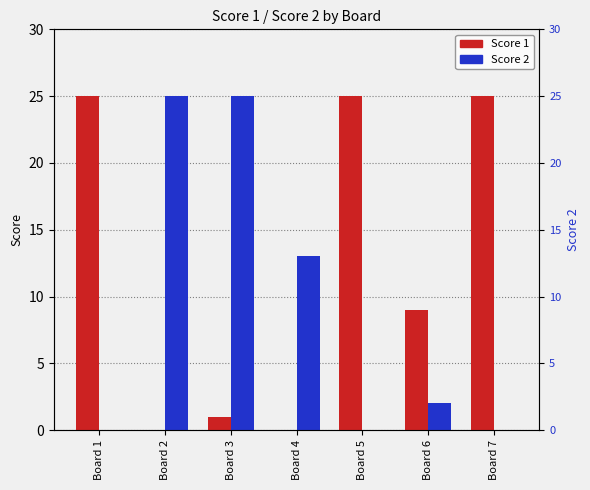

What is the difference between the second highest and minimum values in the Score 1 series?

25